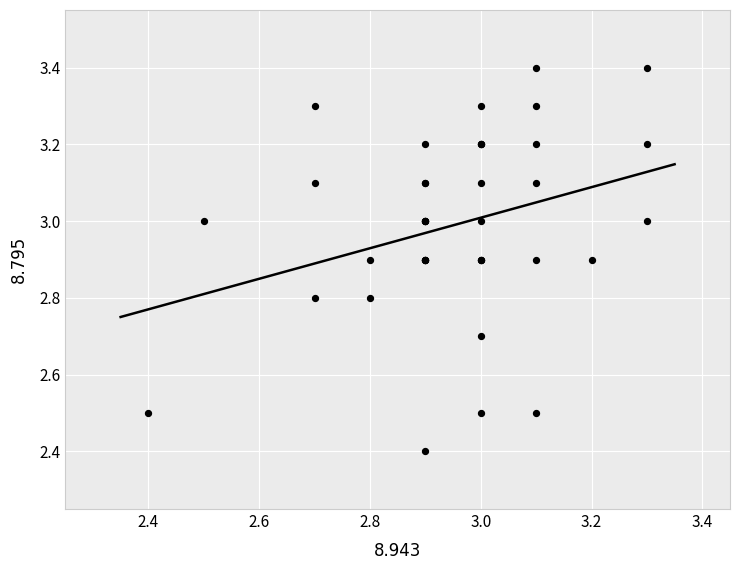

What Y value in the scatter plot is closest to 2?

2.4